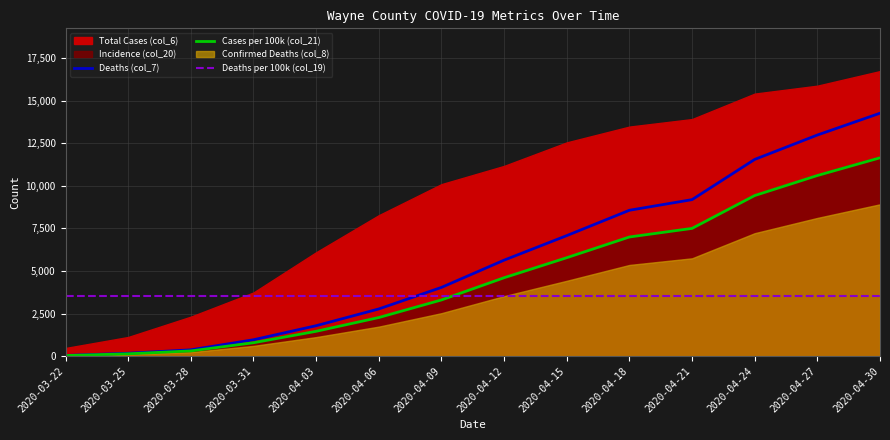

What is the value of the Deaths per 100k (col_19) point at the 6th from the left?

3500.0